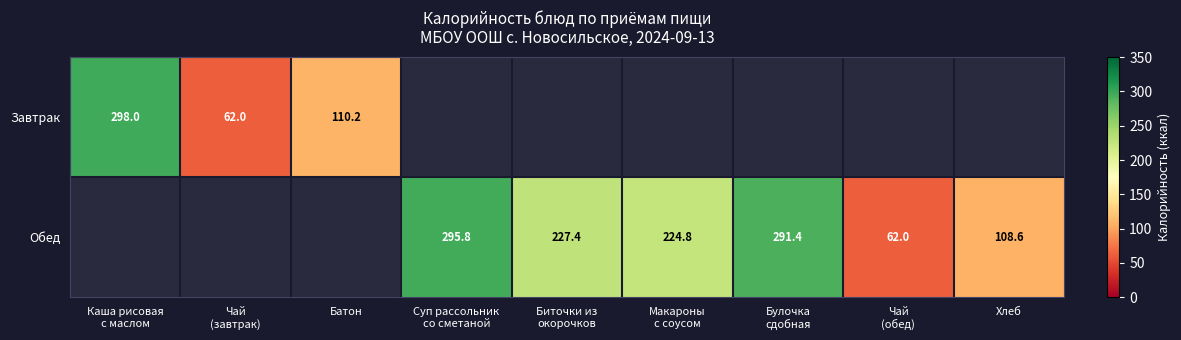

True or false: Обед has a value of 108.6 at Хлеб.

True